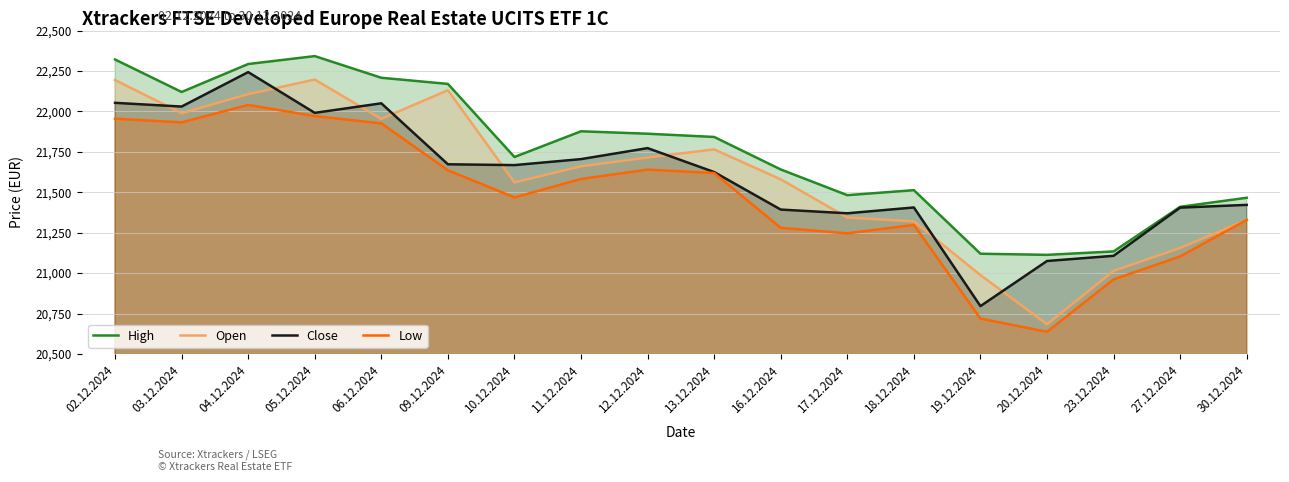

What is the lowest value of the Low series?

20637